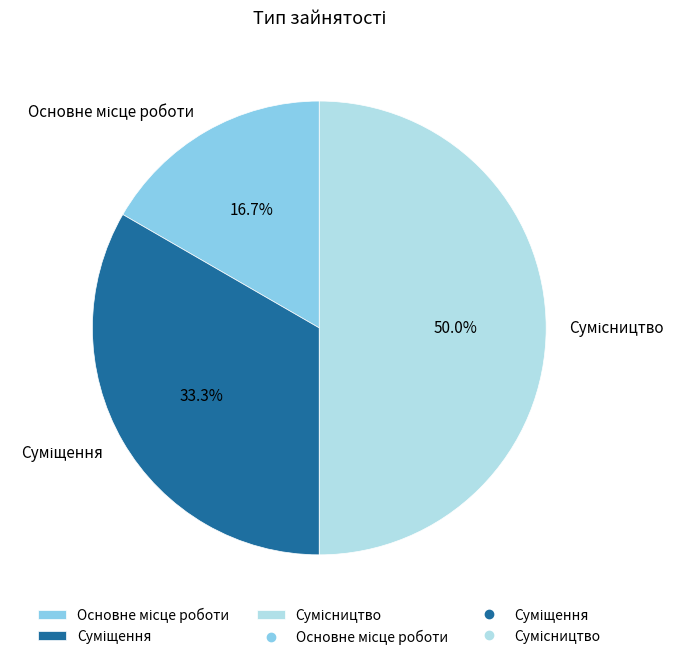

What is the smallest slice in the pie chart?

Основне місце роботи